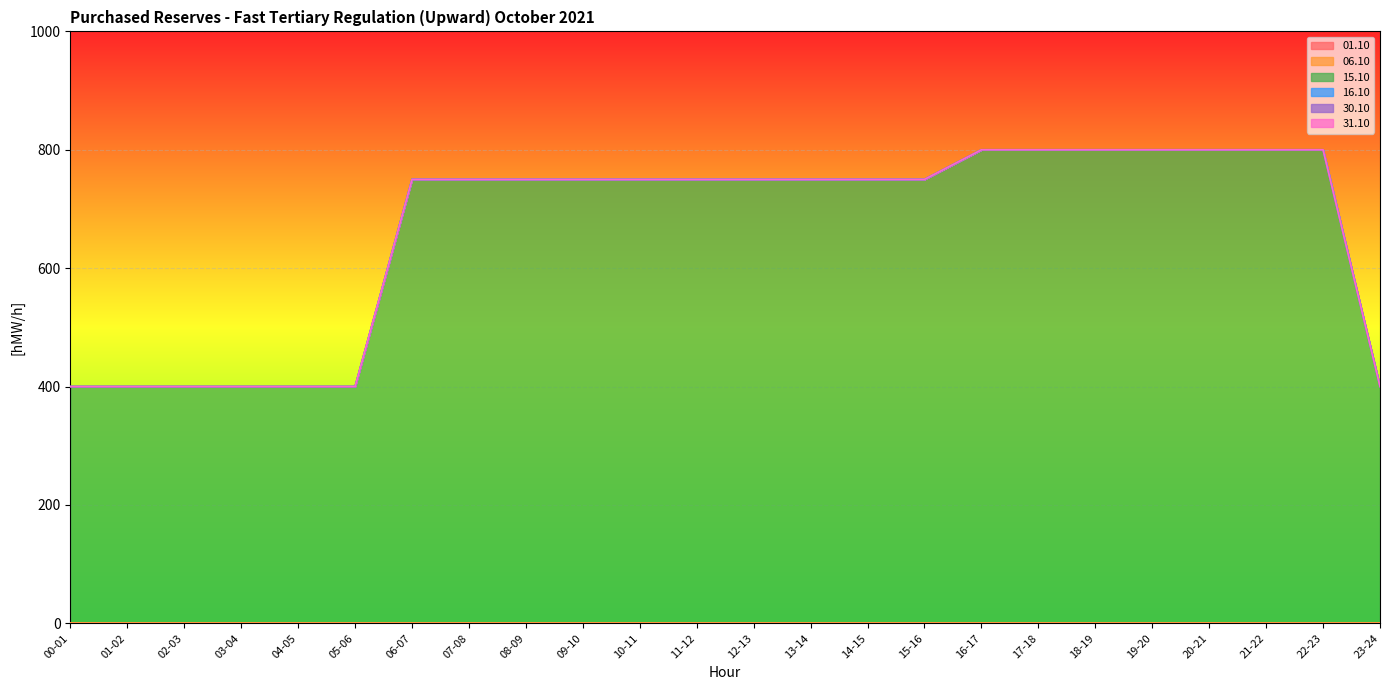

What is the label of the 19th point from the left?

18-19